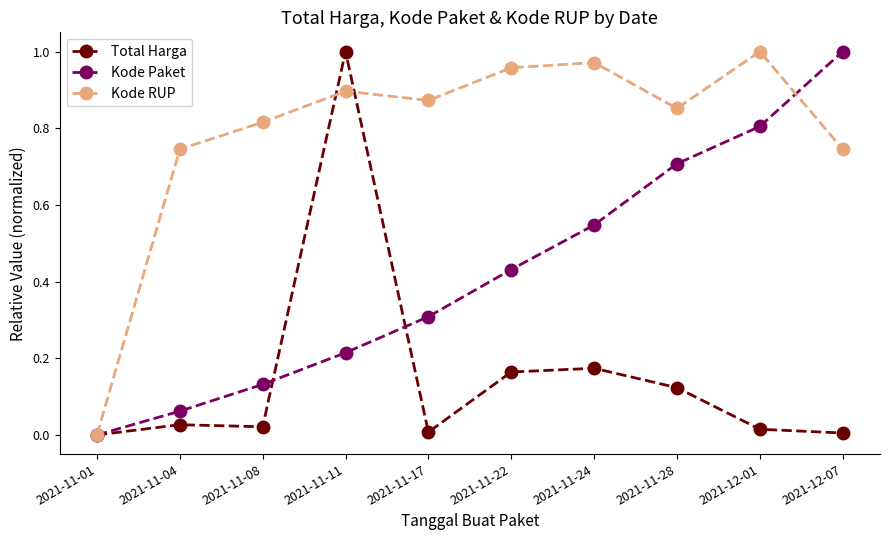

The Kode Paket series shows 0.2 at 2021-11-24. True or false?

False